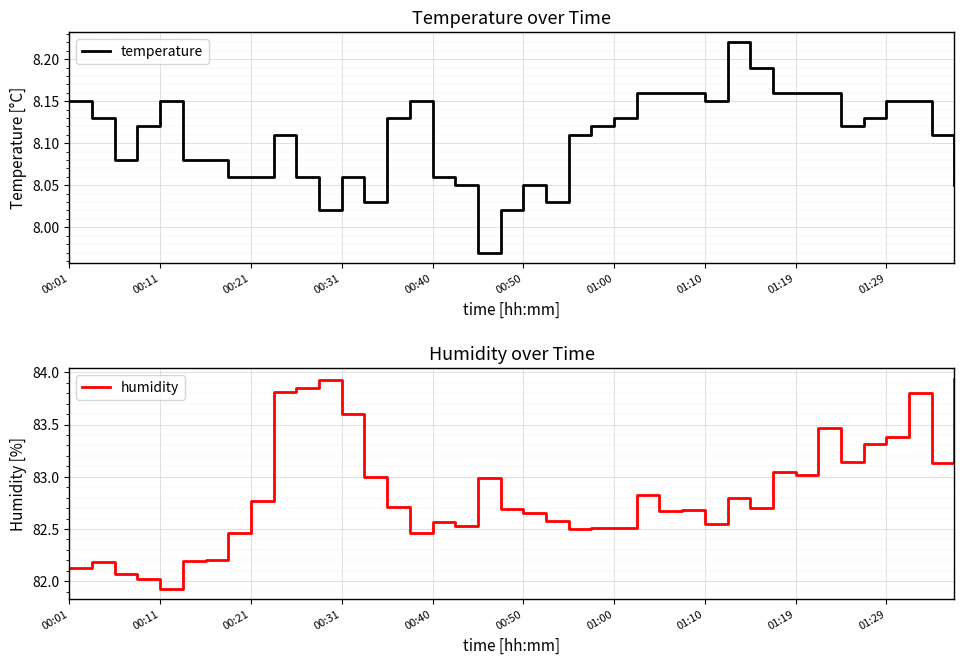

Which category has the lowest value in the humidity series?

00:11